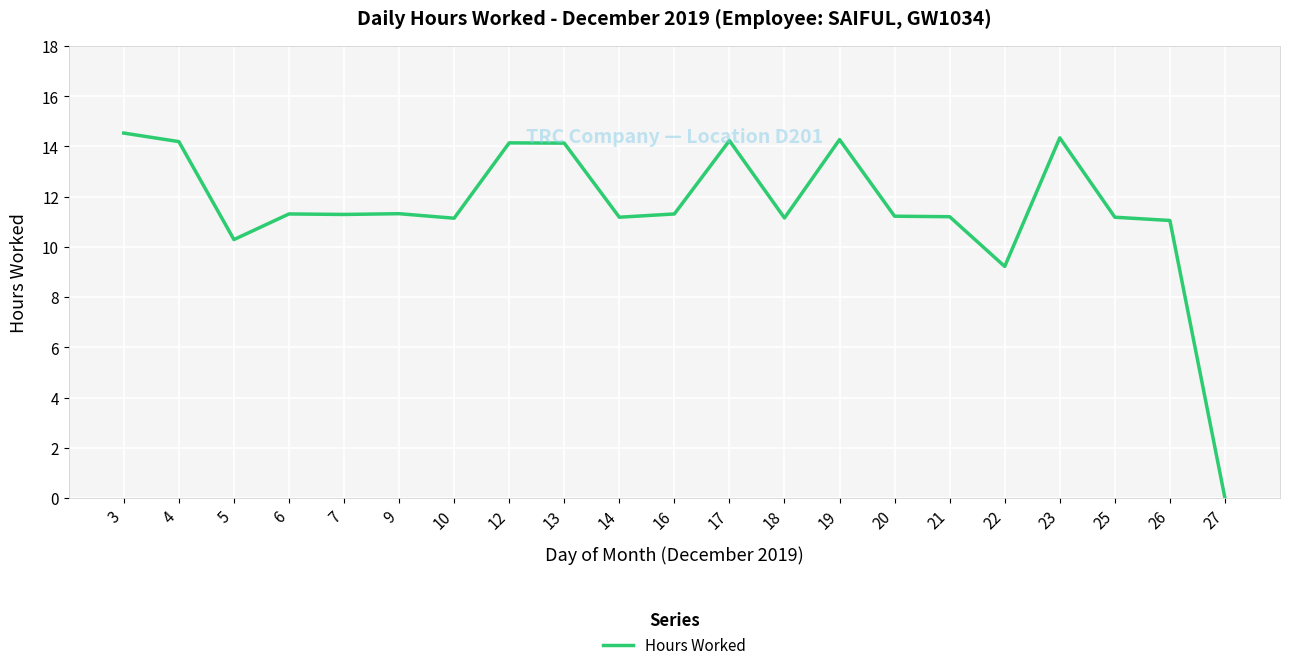

Between 5 and 27, which is larger?

5